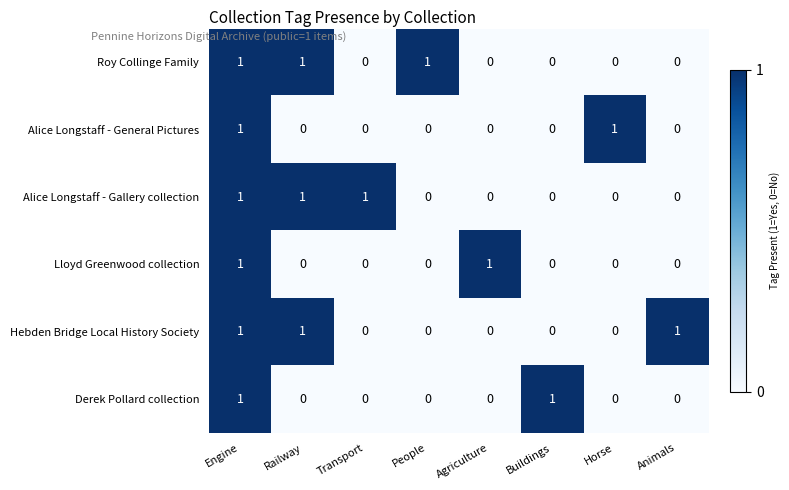

How many Derek Pollard collection values are between 0 and 1?

8